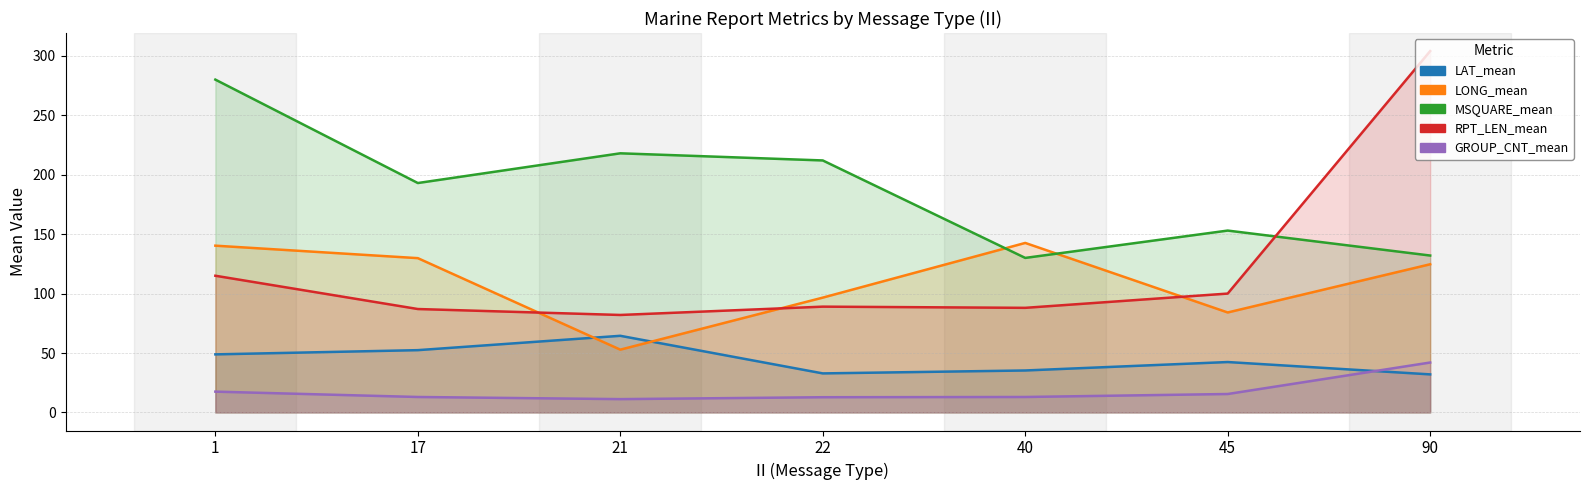

At which category does RPT_LEN_mean reach its first local peak?

22